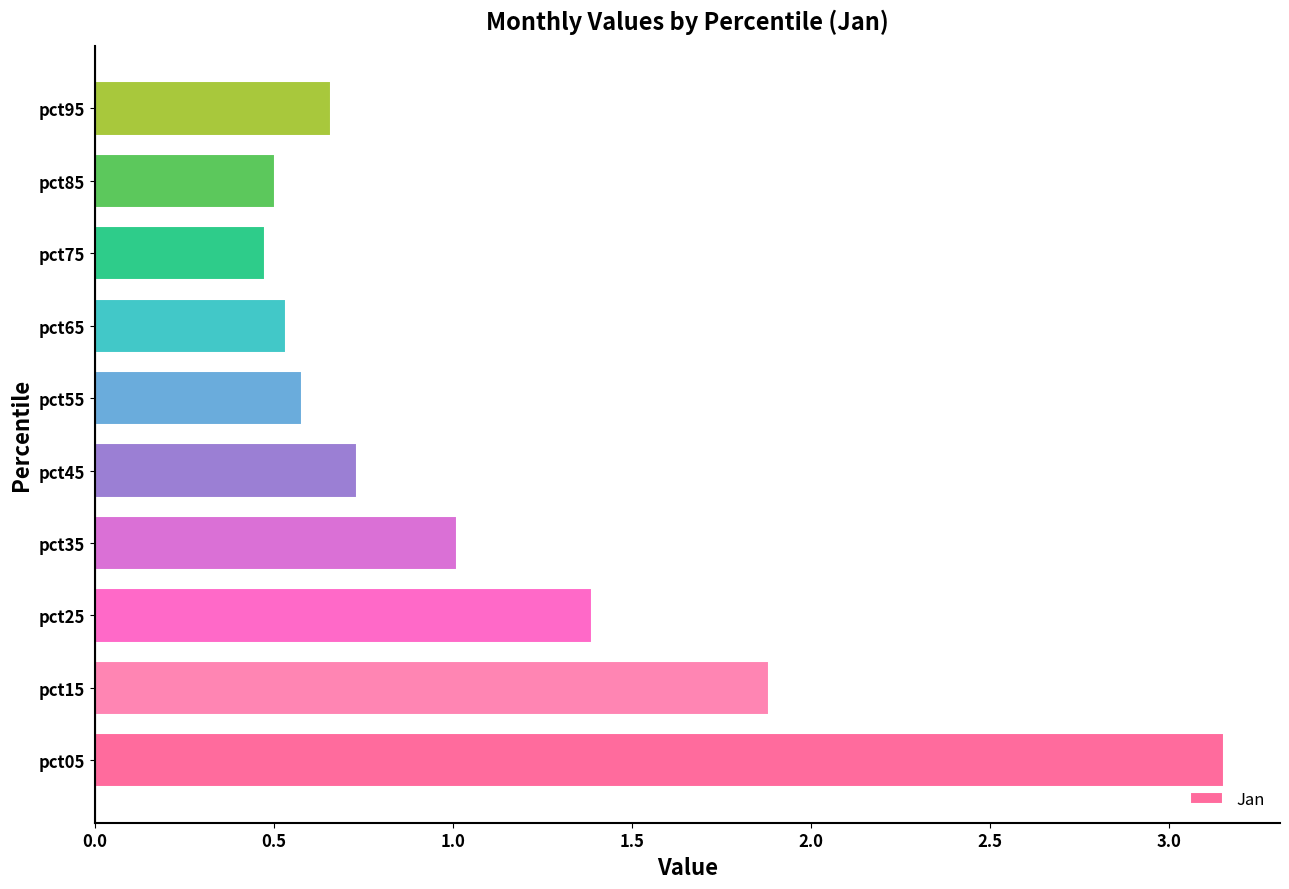

Where is the data nearest to the value 1?

pct35